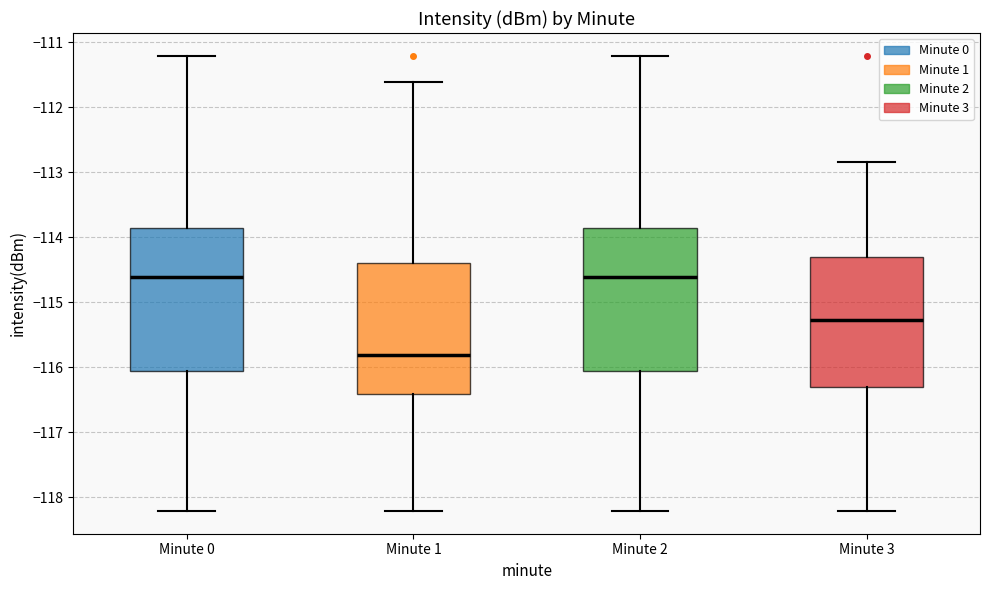

Reading left to right, transcribe this box plot: for each box, give where its median line is, the range the box spans, and where its two whiskers end, as read against the y-axis. The values are not printed on the chart, so give them approximately, as read against the axis.

Minute 0: median -114.6, box -116.1 to -113.9, whiskers -118.2 to -111.2
Minute 1: median -115.8, box -116.4 to -114.4, whiskers -118.2 to -111.6
Minute 2: median -114.6, box -116.1 to -113.9, whiskers -118.2 to -111.2
Minute 3: median -115.3, box -116.3 to -114.3, whiskers -118.2 to -112.8